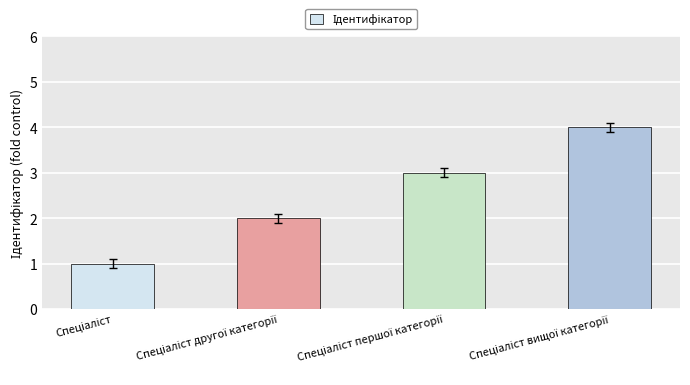

What is the sum of all values?

10